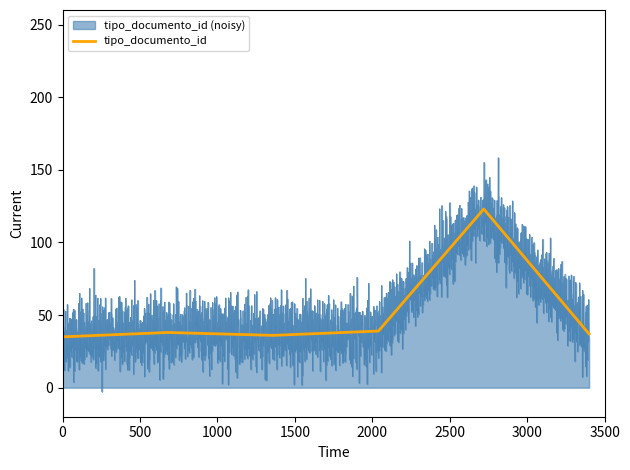

What is the highest value of the tipo_documento_id series?

123